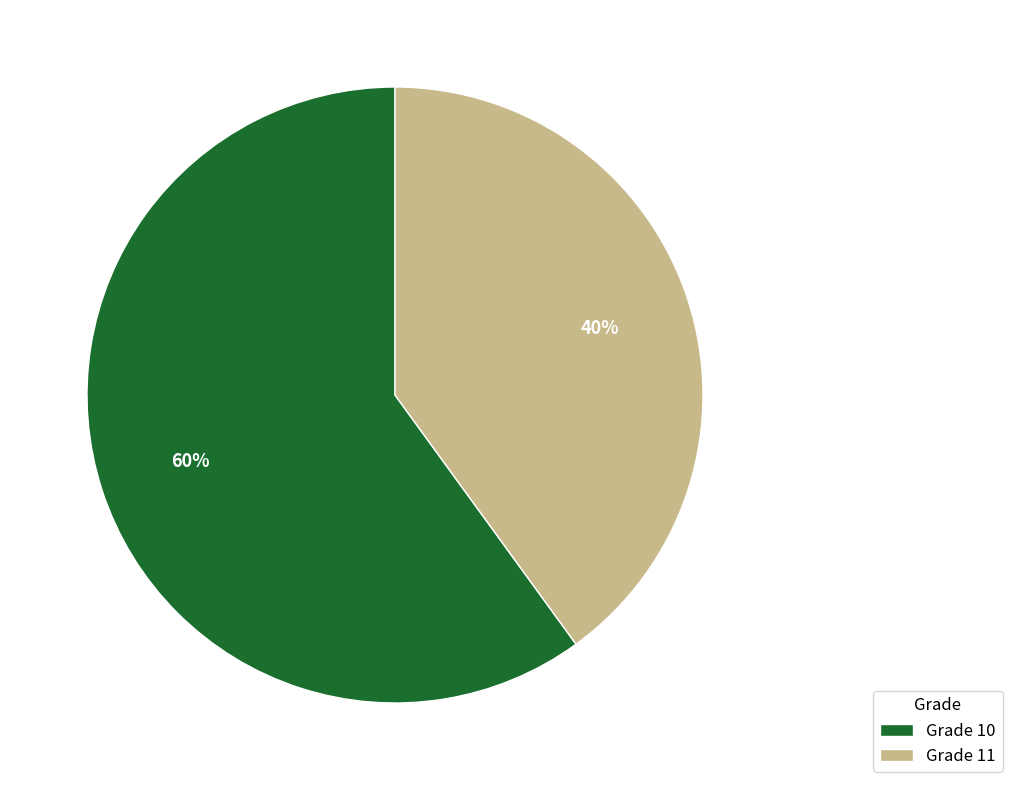

Which has a higher value, Grade 10 or Grade 11?

Grade 10